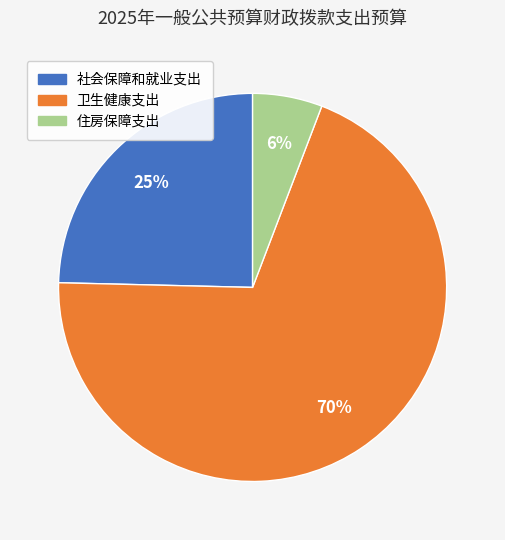

The 社会保障和就业支出 slice represents 34% of the pie. True or false?

False